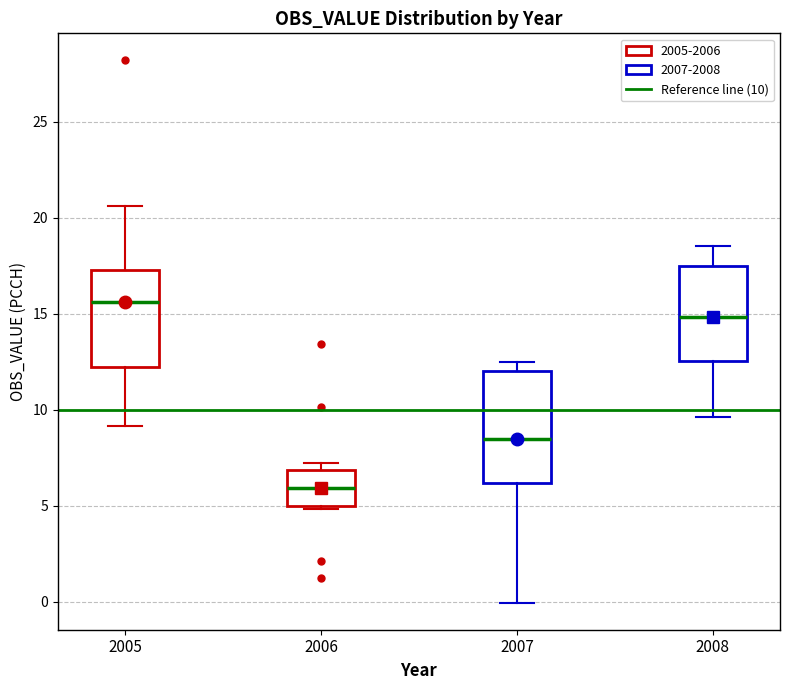

Reading left to right, read every box against the y-axis: the position of its median line, the range the box covers, and the ends of its whiskers. The values are not printed on the chart, so give them approximately, as read against the axis.

2005: median 15.5, box 12.0 to 17.5, whiskers 9.0 to 20.5
2006: median 6.0, box 5.0 to 7.0, whiskers 5.0 to 7.0 (just above the box's upper edge)
2007: median 8.5, box 6.0 to 12.0, whiskers 0.0 to 12.5
2008: median 15.0, box 12.5 to 17.5, whiskers 9.5 to 18.5